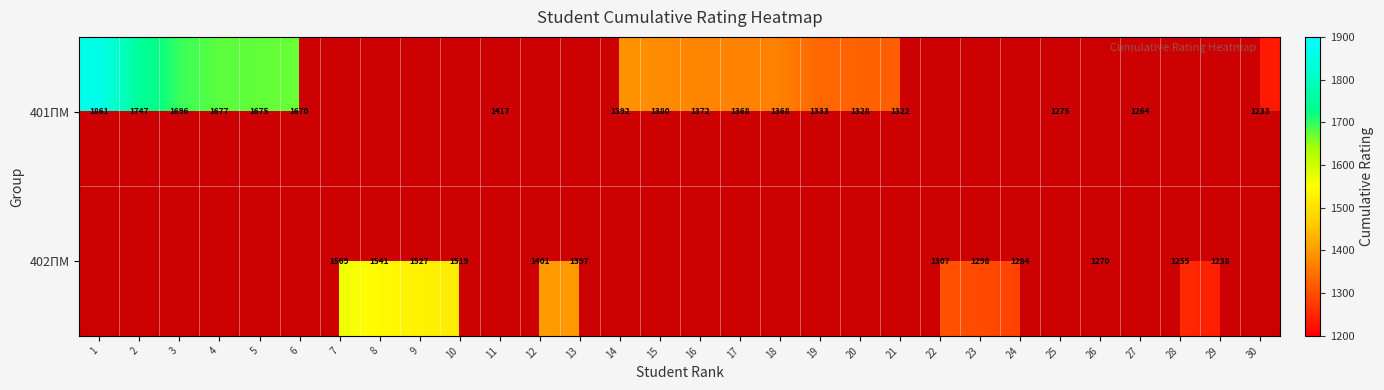

Which has a higher value, 15 or 27?

15